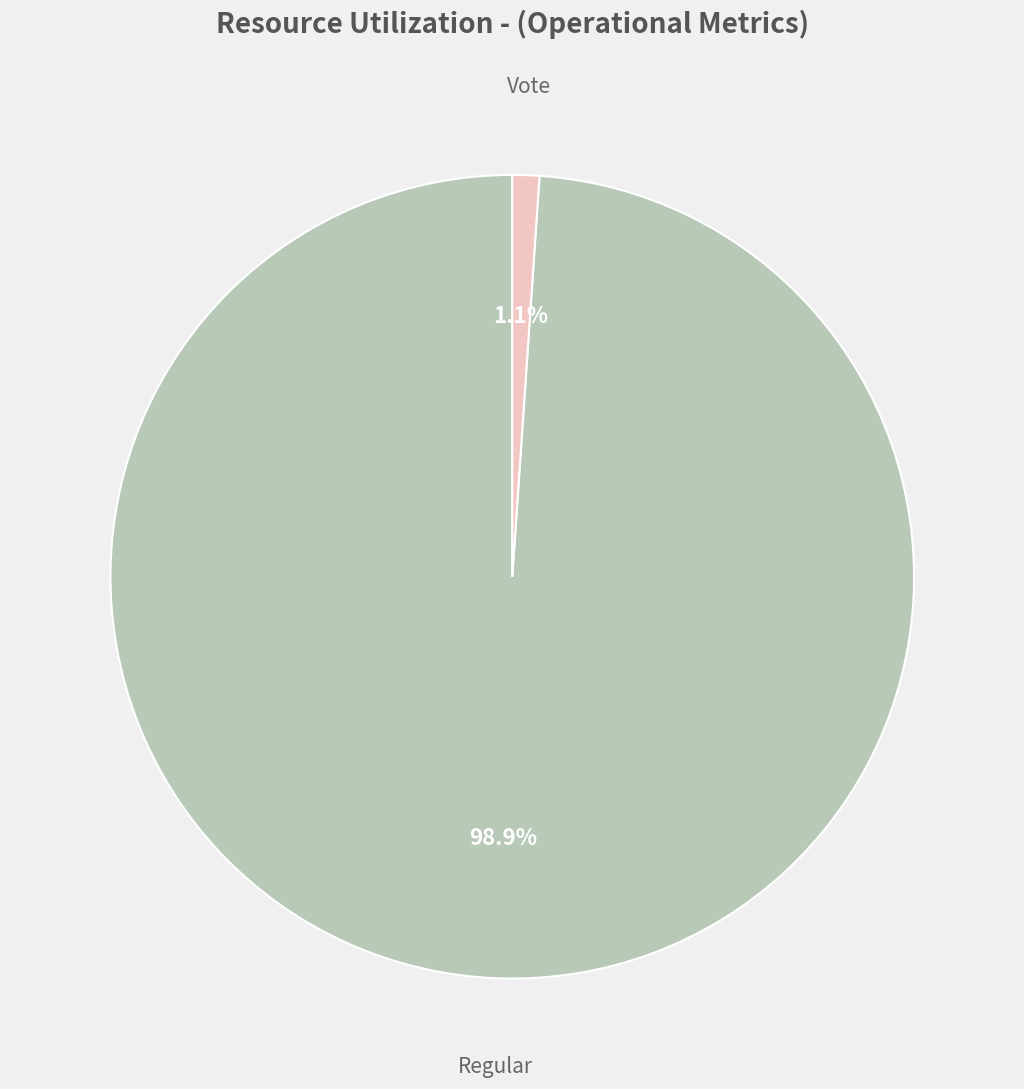

What is the majority slice?

Regular